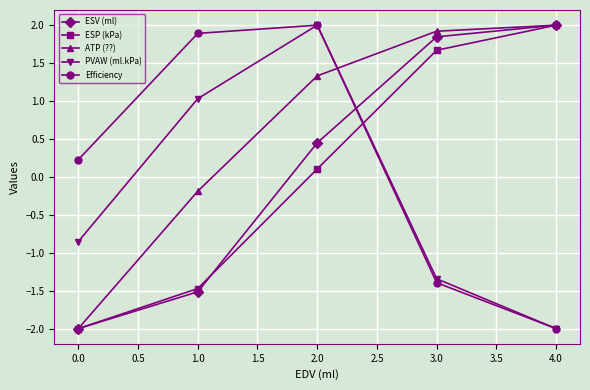

How many times do Efficiency and ESP (kPa) cross each other?

1